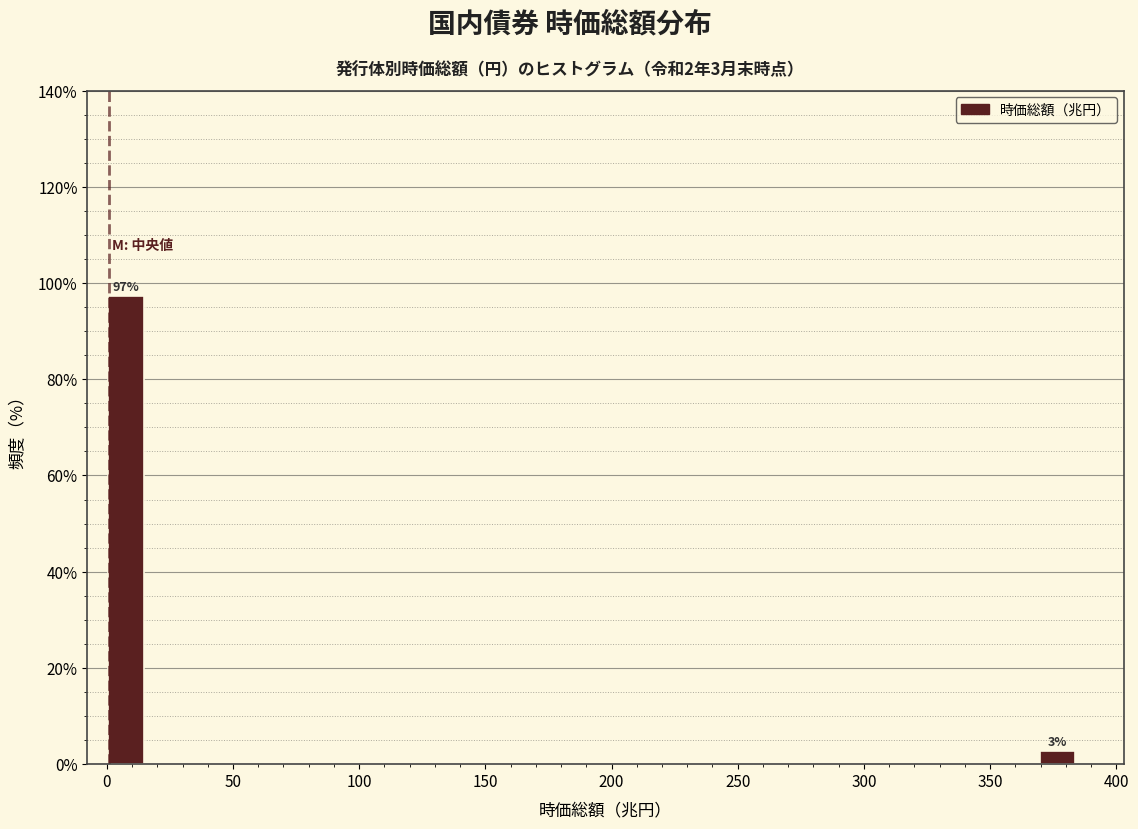

Around what value on the x-axis is the tallest bar? Give the approximate position of its centre, as read against the axis.

10